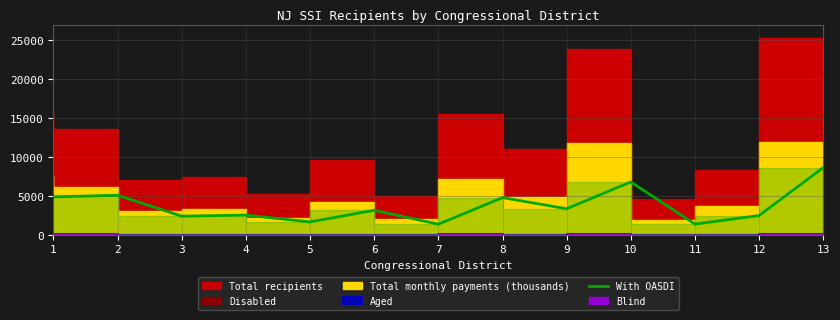

True or false: the data shows 4896 at 1.

True